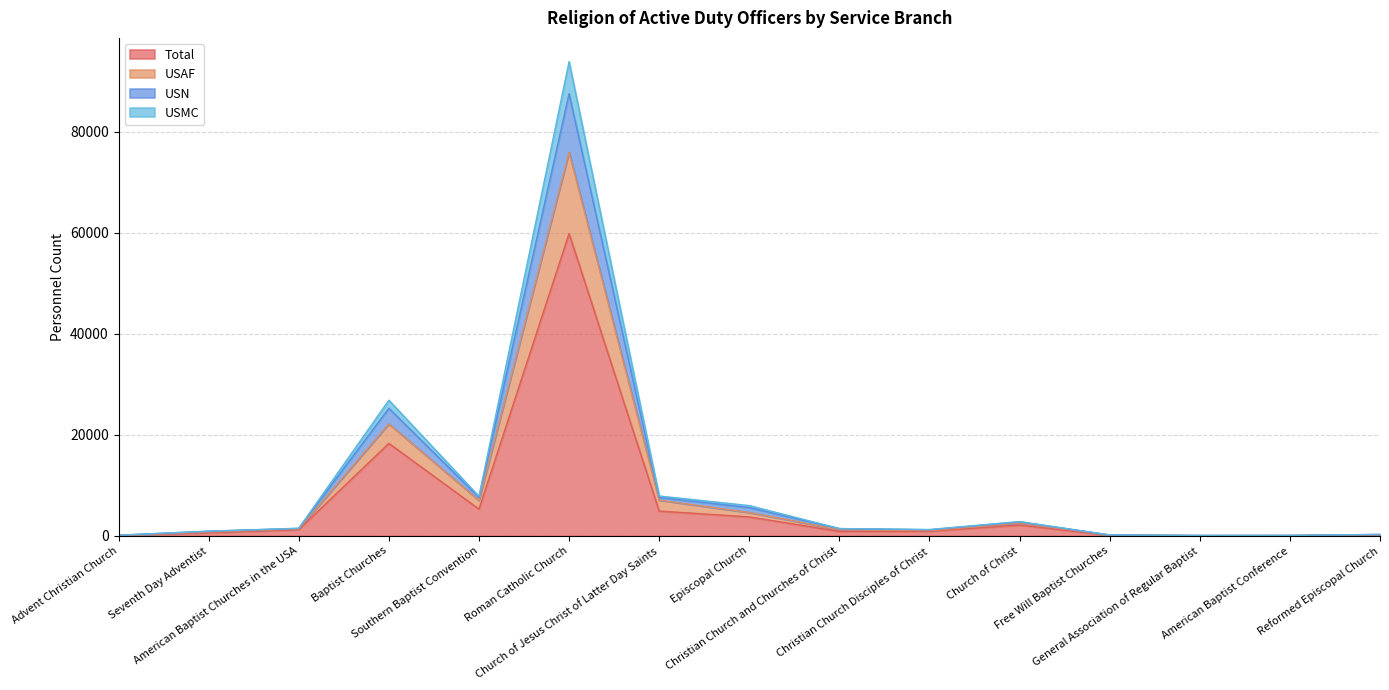

Rank the series at Advent Christian Church from highest to lowest value.

USN, USMC, USAF, Total